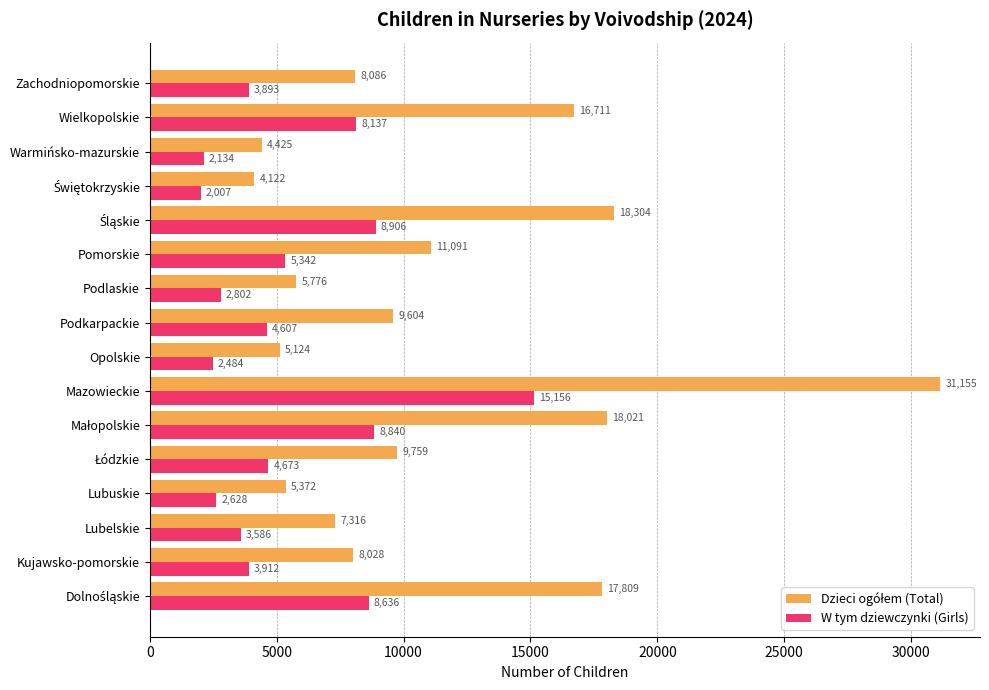

Read the W tym dziewczynki (Girls) value at Wielkopolskie, to the nearest 50.

8150